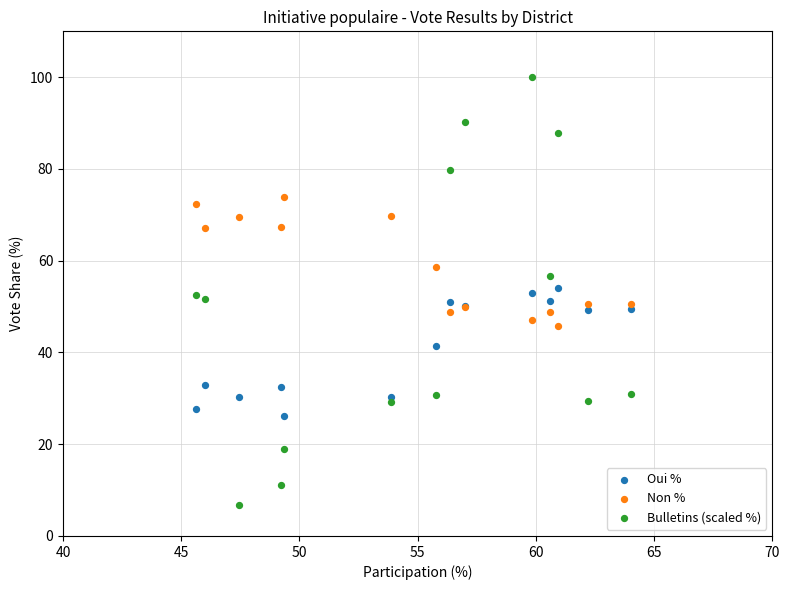

What is the X range (max minus min) for the scatter plot?

18.4